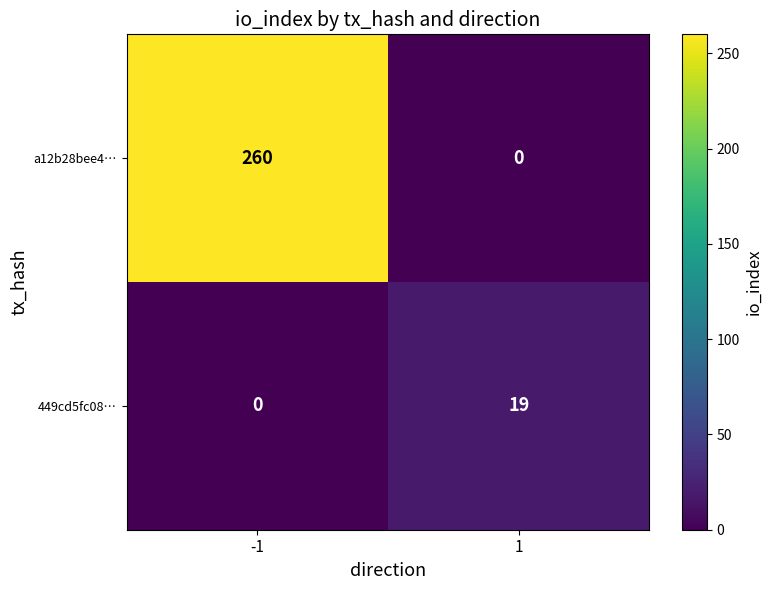

What is the difference between the a12b28bee4… values at 1 and -1?

260